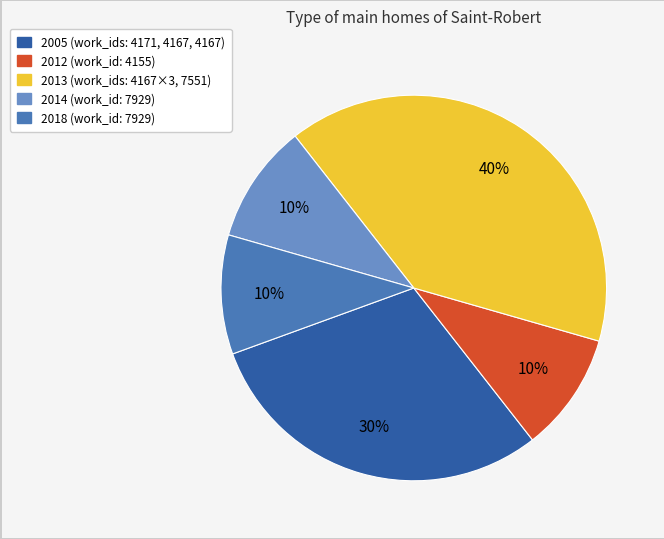

Is there a majority slice in this chart?

No